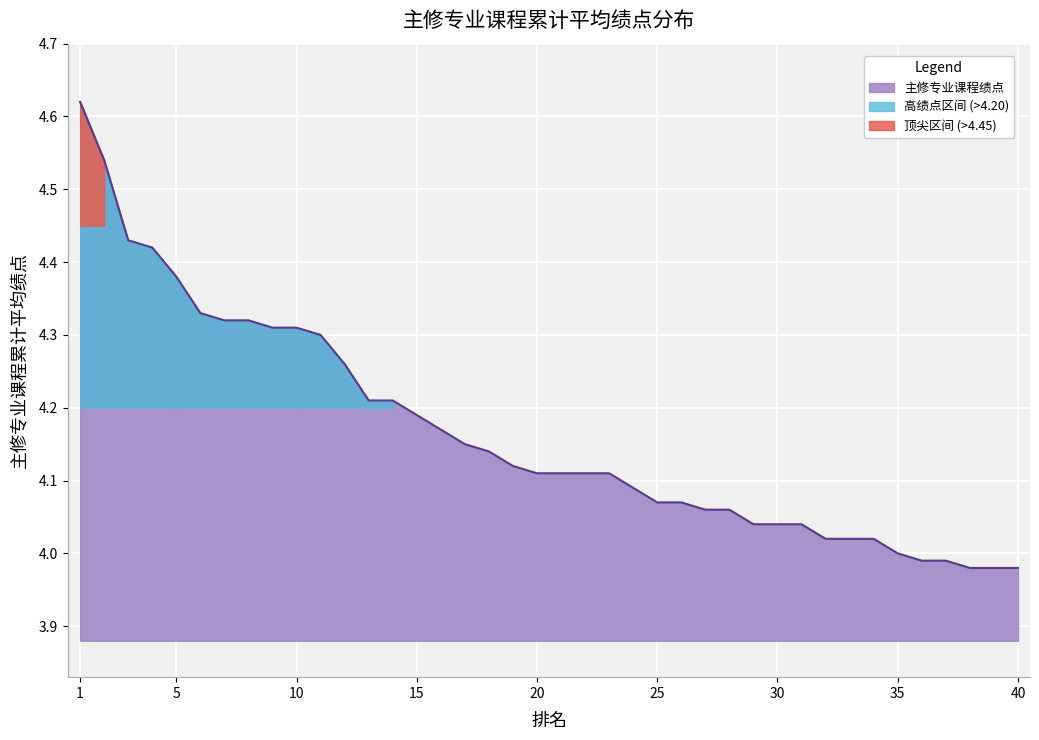

What is the minimum value shown in the chart?

4.0